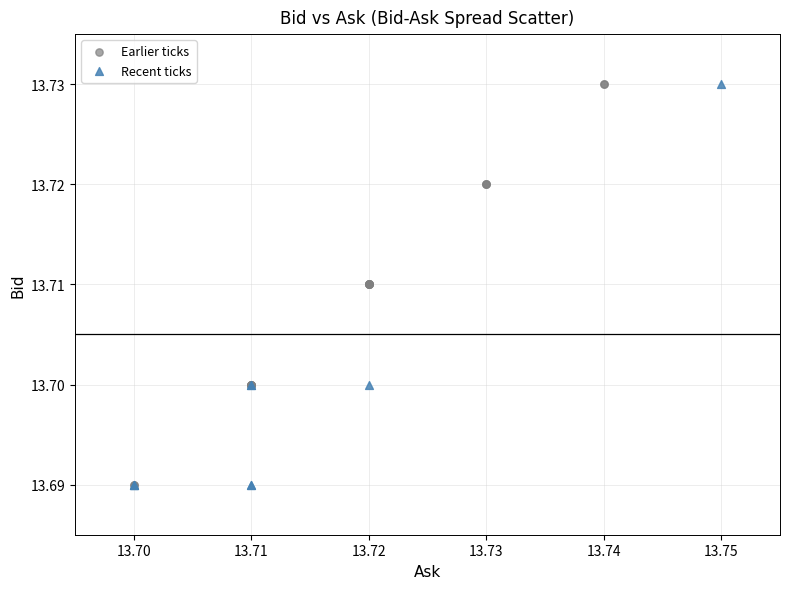

What are all the series names shown in the legend?

Earlier ticks, Recent ticks